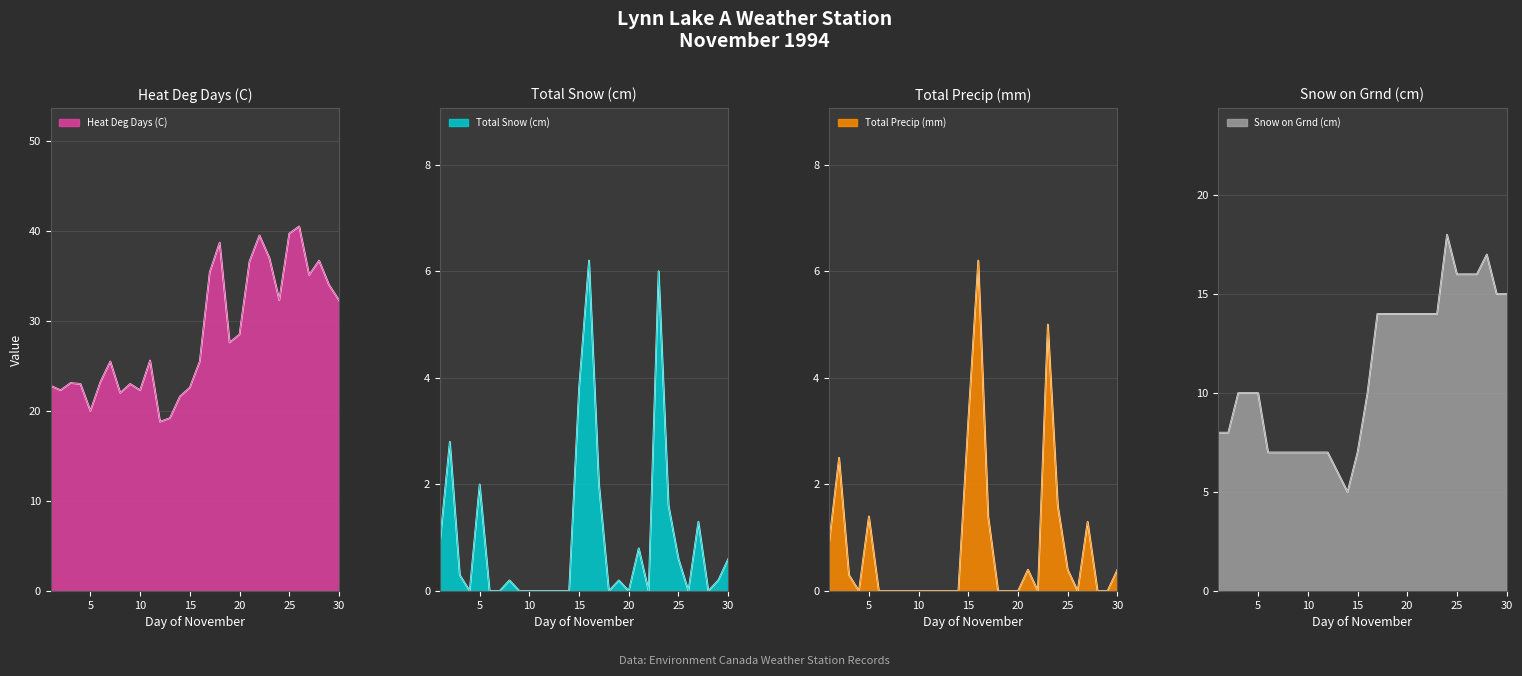

How many lines are shown in the chart?

4